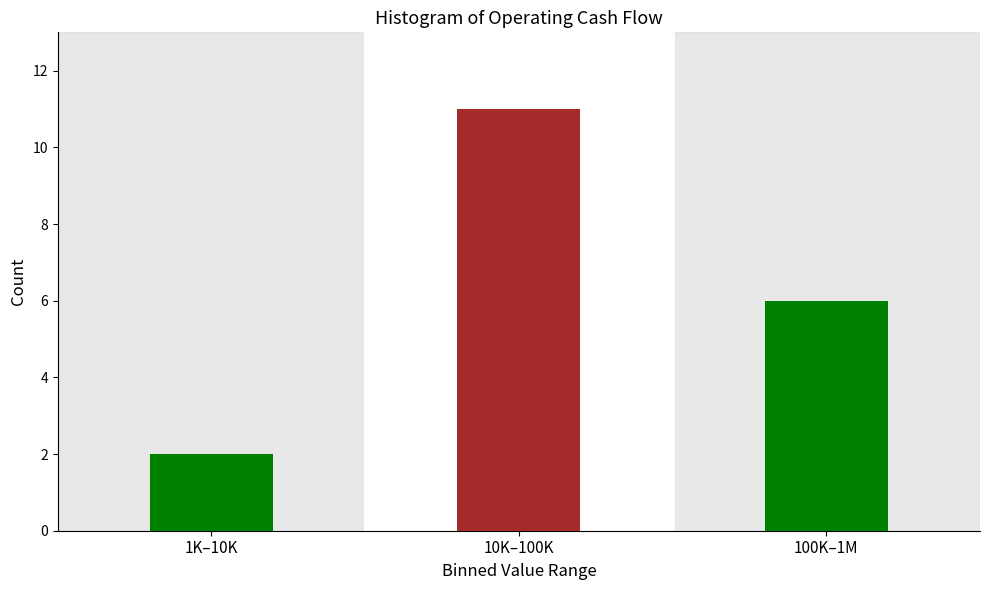

Reading right to left, extract all data points from this chart.

6	11	2